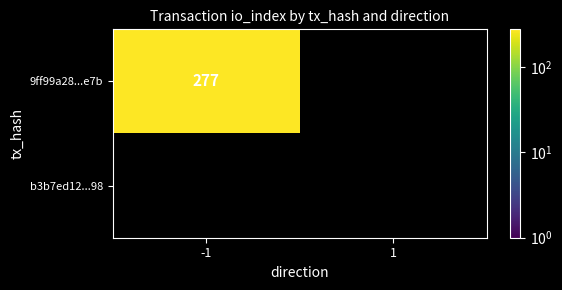

What is the difference between the 9ff99a28aec73fa83fbc2d451fa1bb0f56a8e7b values at 1 and -1?

277